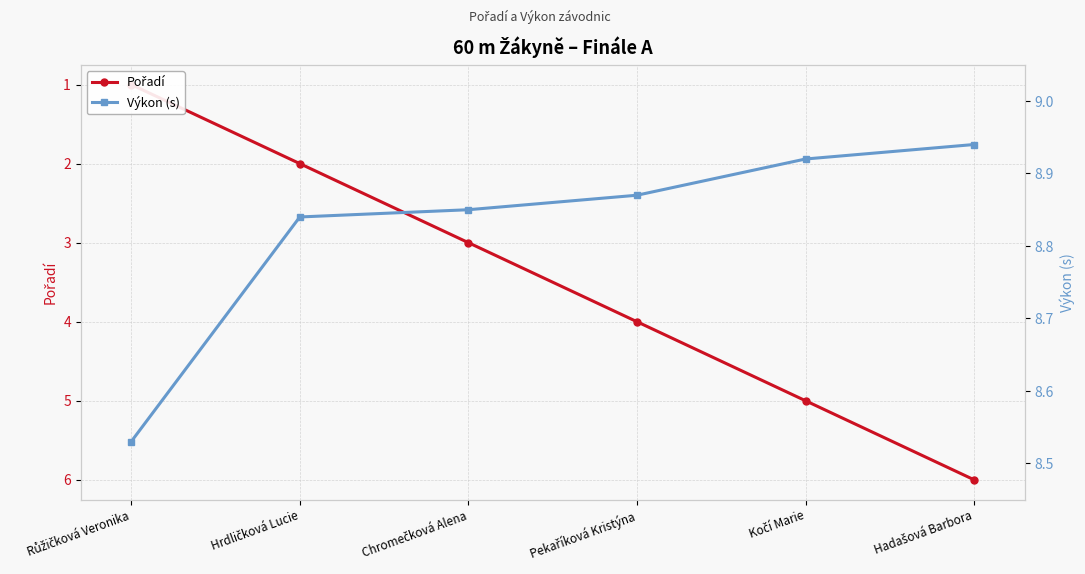

What is the label of the 1st point from the right?

Hadašová Barbora